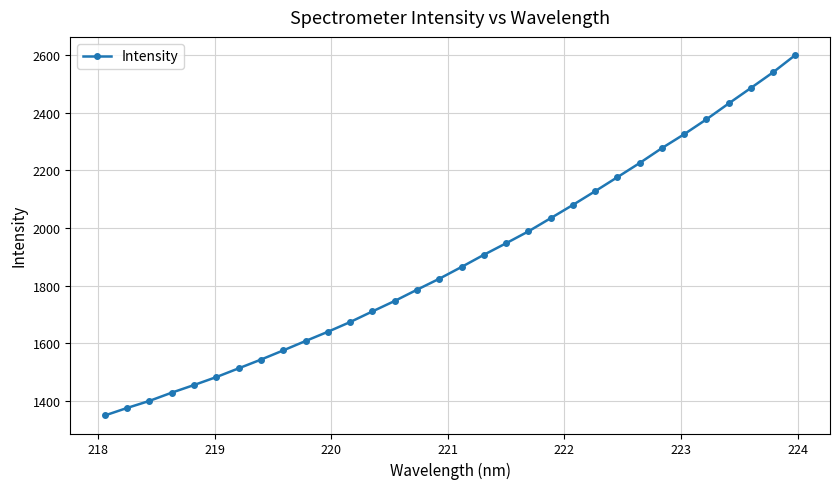

What is the maximum value shown in the chart?

2600.6